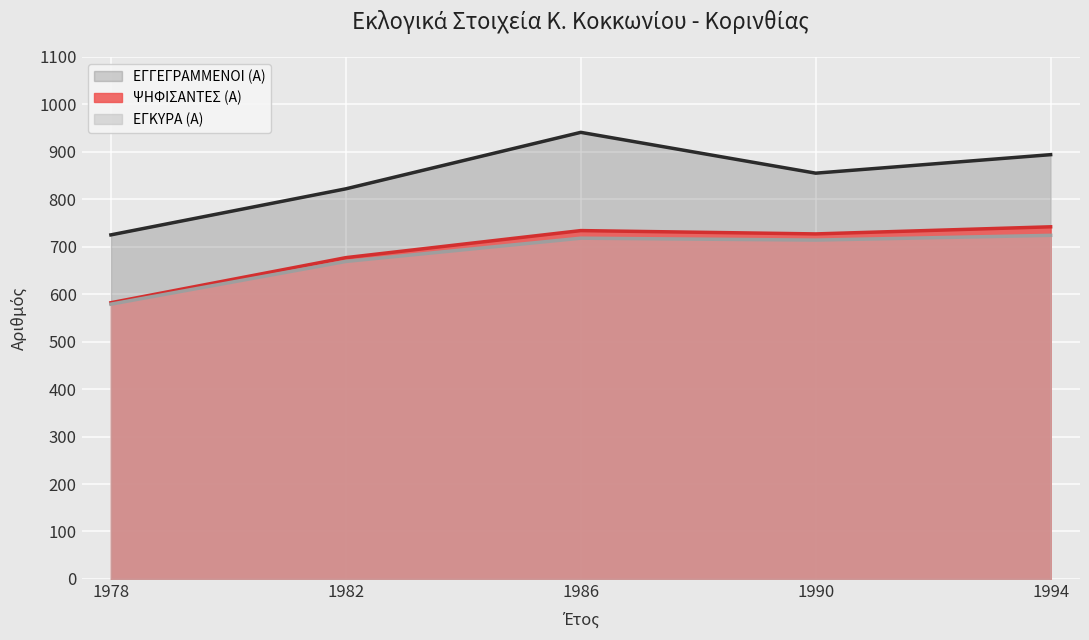

The value of ΕΓΓΕΓΡΑΜΜΕΝΟΙ (Α) at 1994 is 894. True or false?

True